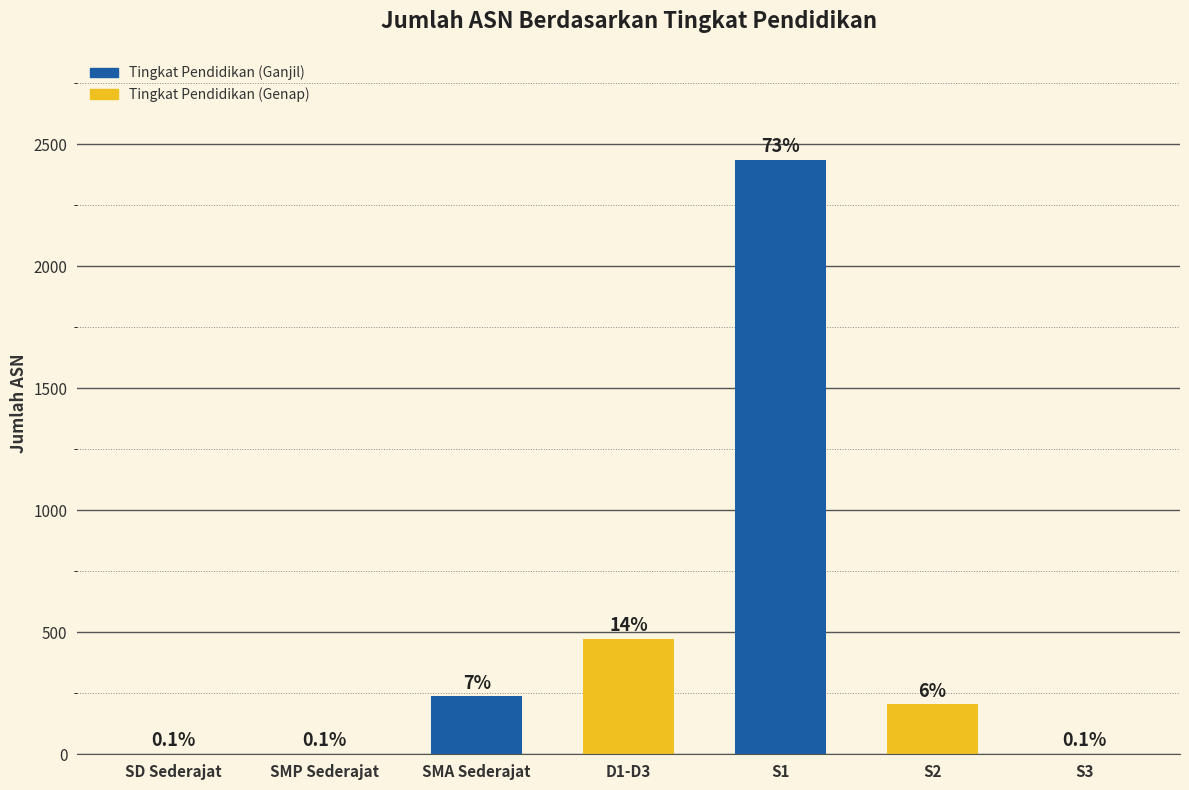

Are the bars horizontal?

No